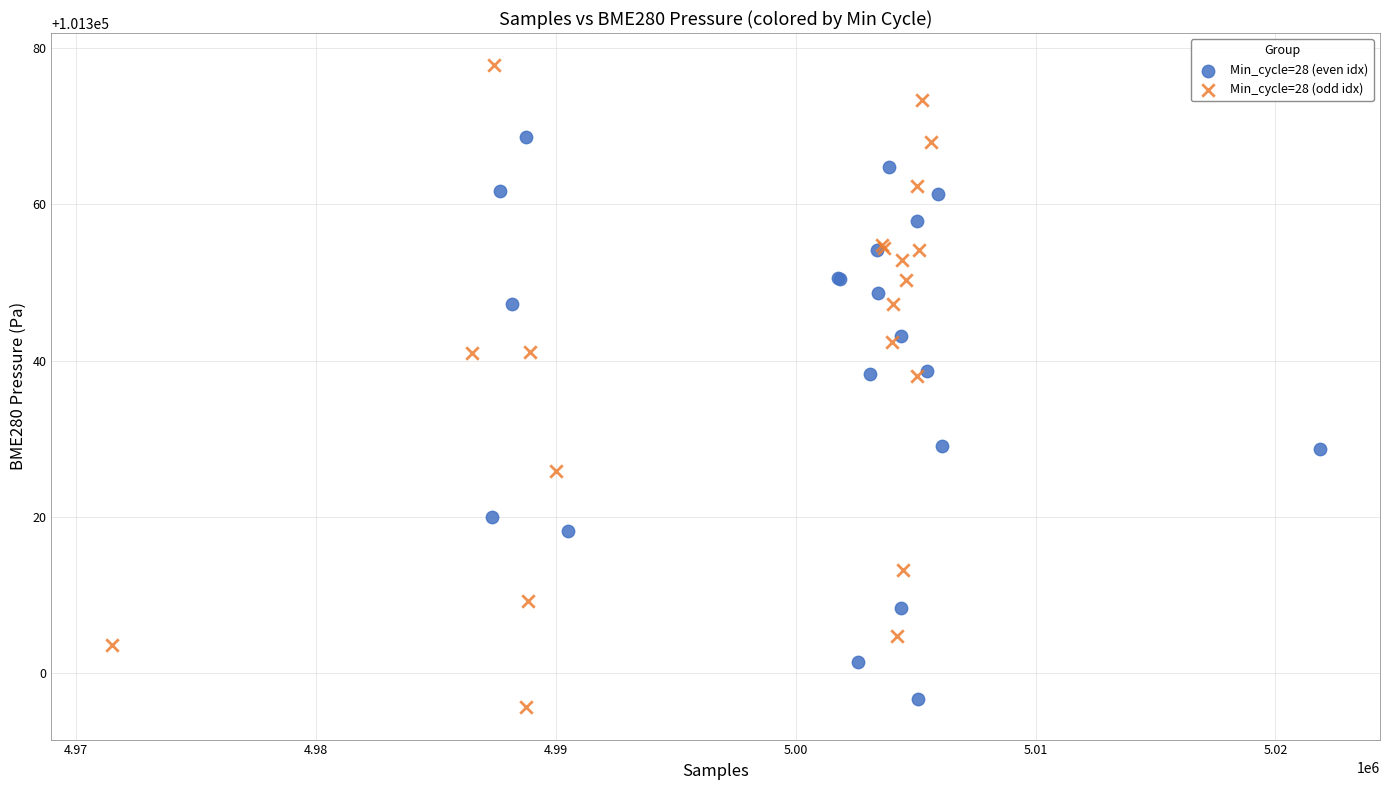

Which series has the widest spread of Y values?

Min_cycle=28 (odd idx)